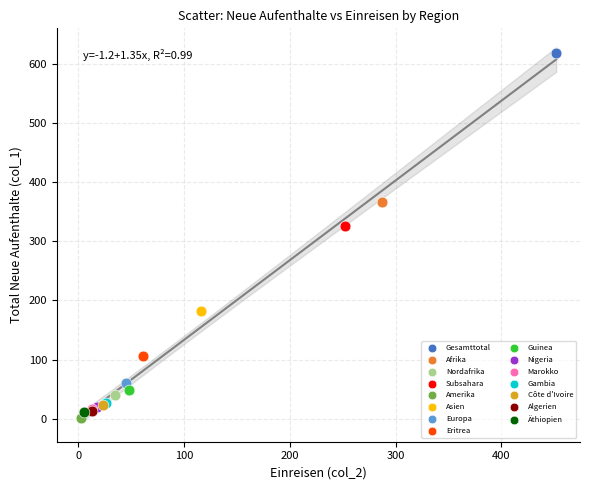

What are all the series names shown in the legend?

Gesamttotal, Afrika, Nordafrika, Subsahara, Amerika, Asien, Europa, Eritrea, Guinea, Nigeria, Marokko, Gambia, Côte d'Ivoire, Algerien, Äthiopien